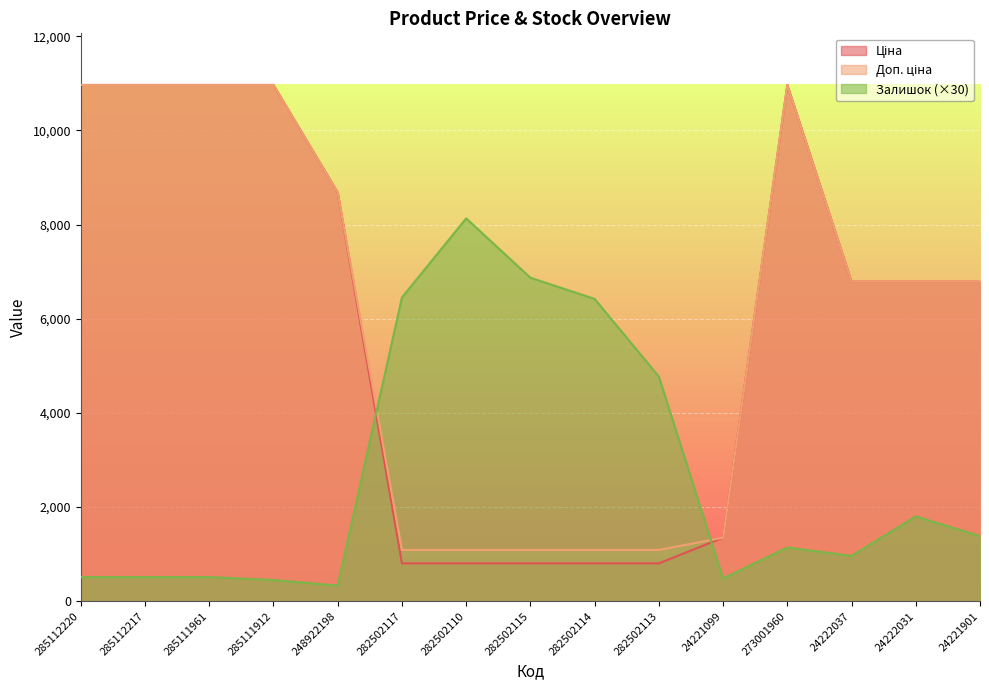

True or false: Доп. ціна and Ціна cross at least once.

False